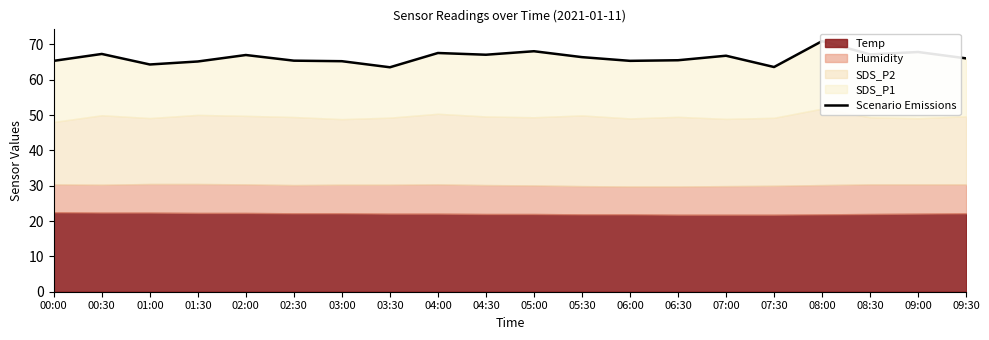

True or false: there are more than 2 points higher than both neighbors.

True